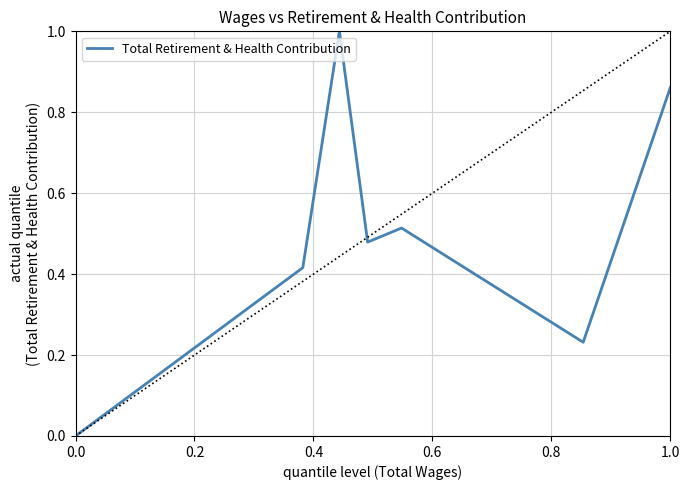

What is the maximum value shown in the chart?

1.0